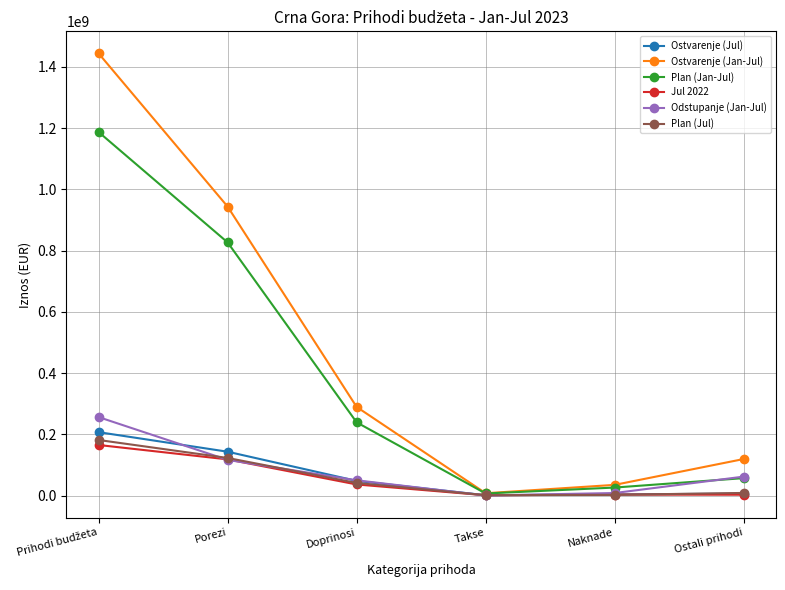

Where is the first local maximum for Jul 2022?

Naknade